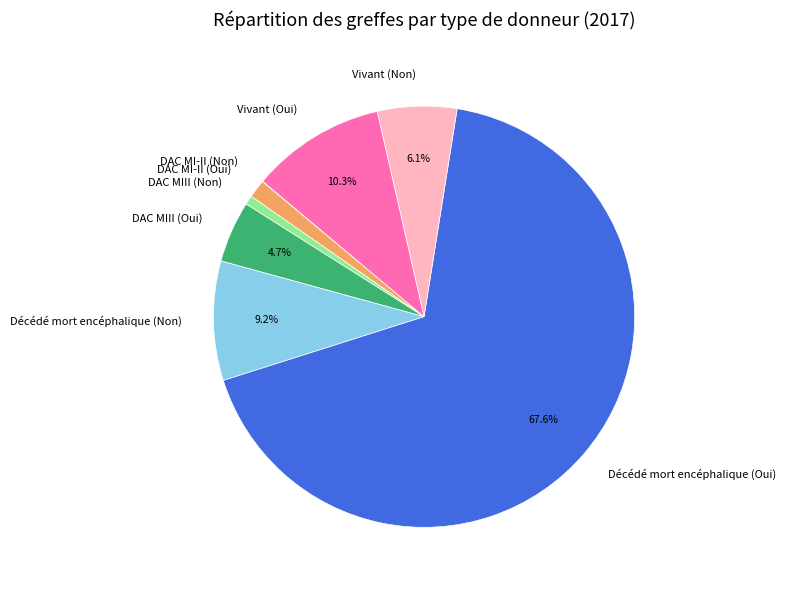

What is the total percentage of Vivant (Oui) and Décédé mort encéphalique (Oui)?

77.9%